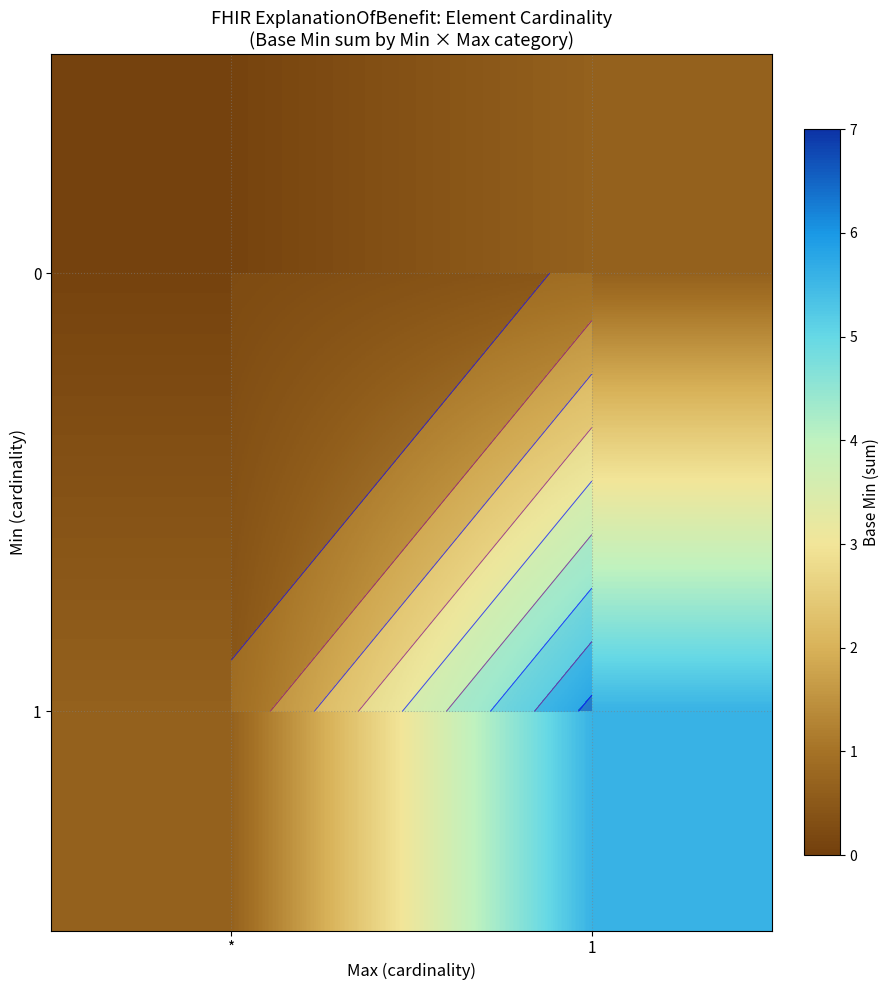

Rank the series by their average value, from highest to lowest.

1, 0